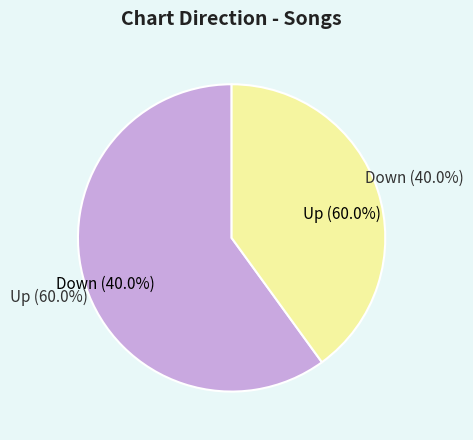

Which category has the biggest portion of the pie?

up